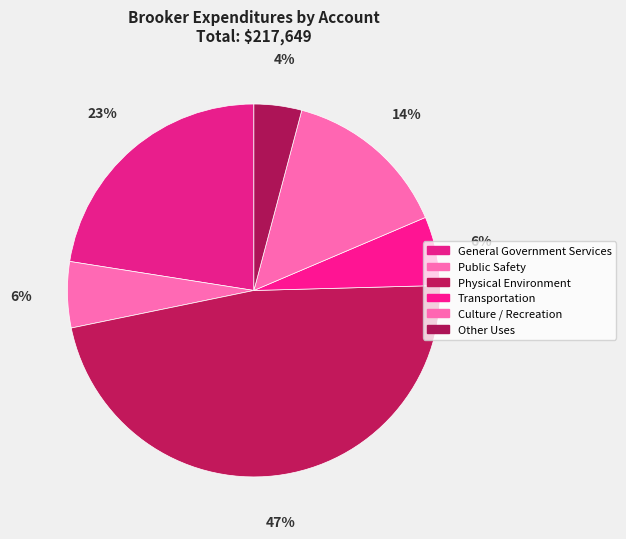

How many segments does this pie chart have?

6